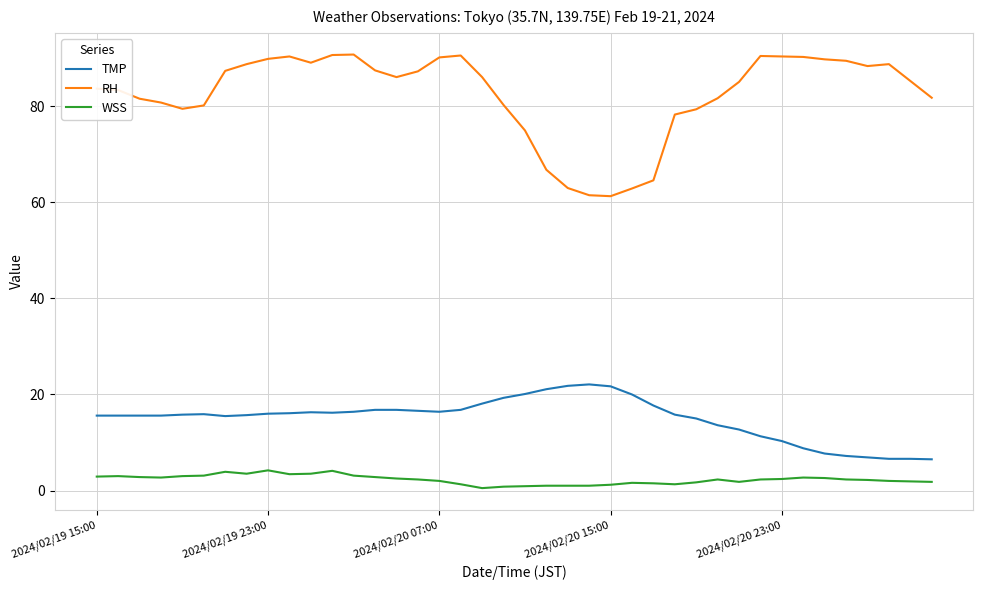

Which series has the largest total across all categories?

RH